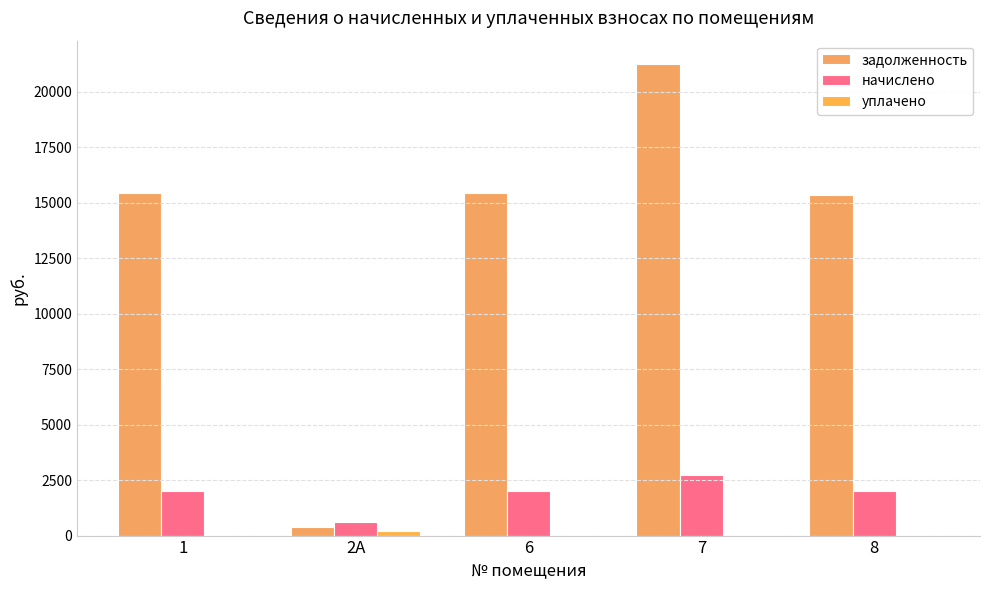

How many data points does each series have?

5